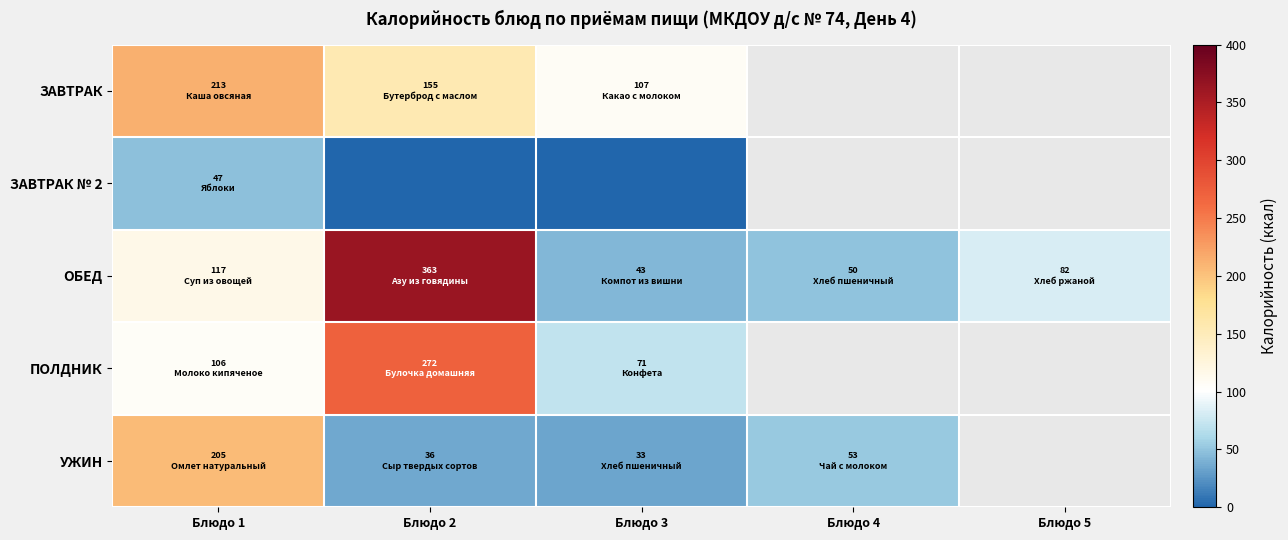

How many series are shown in this chart?

5